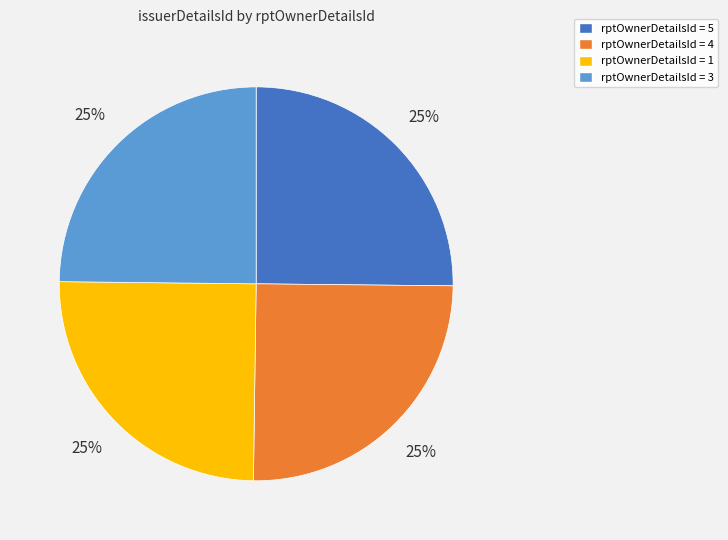

Is it true that rptOwnerDetailsId = 1 is 12% of the pie?

False